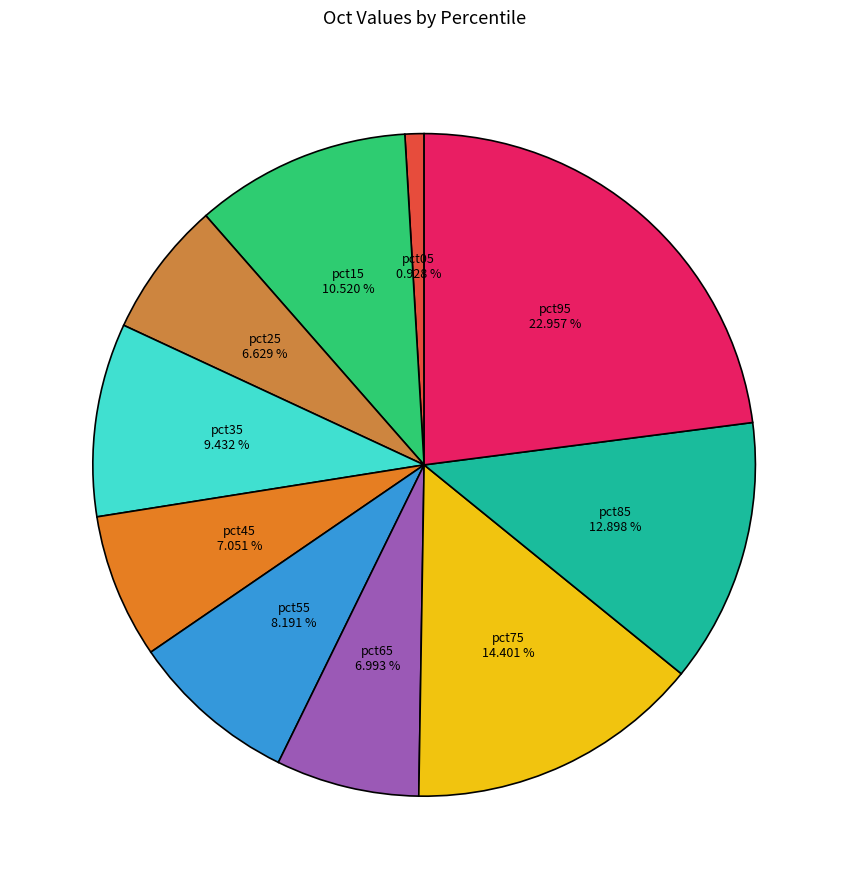

The pct95 slice represents 34% of the pie. True or false?

False